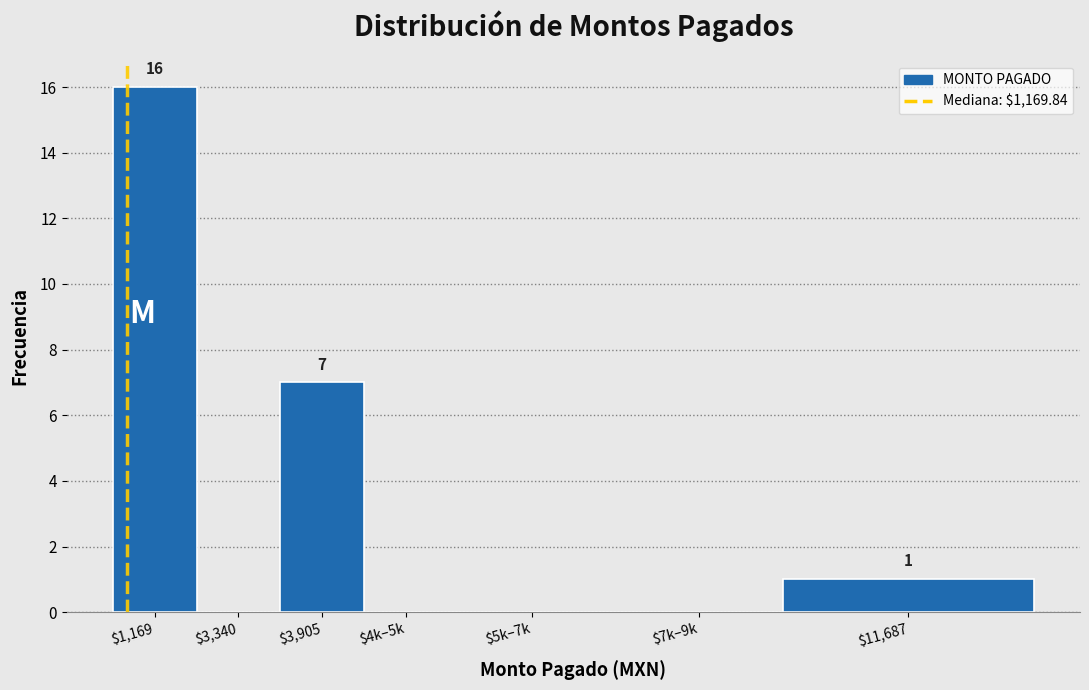

True or false: the data shows 0 at $3,340.

True